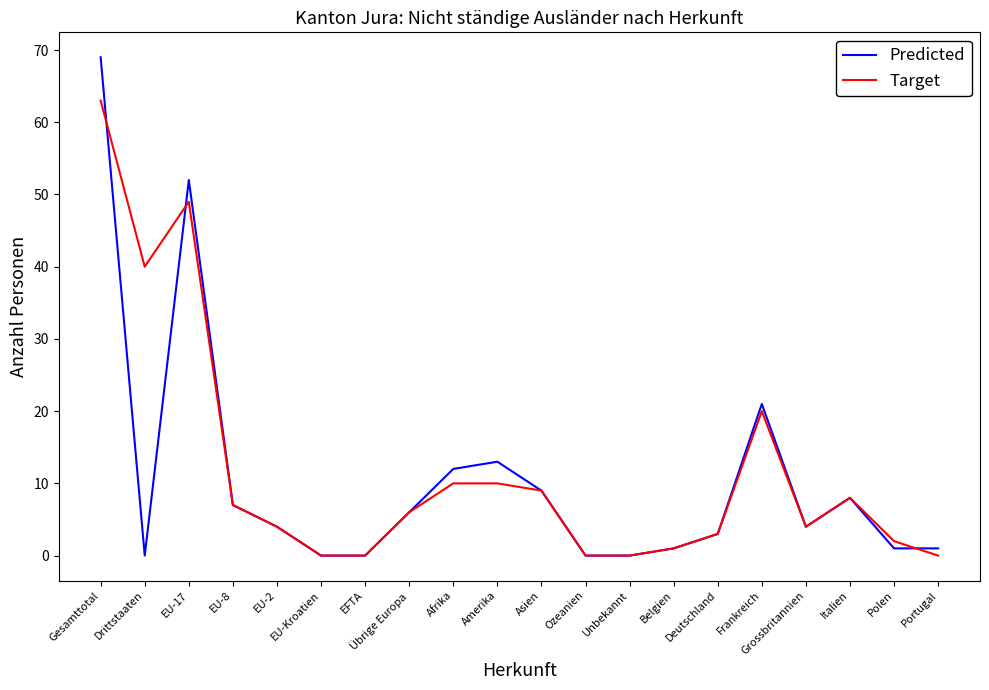

Reading right to left, transcribe all the data shown in this chart.

Predicted: Portugal=1	Polen=1	Italien=8	Grossbritannien=4	Frankreich=21	Deutschland=3	Belgien=1	Unbekannt=0	Ozeanien=0	Asien=9	Amerika=13	Afrika=12	Übrige Europa=6	EFTA=0	EU-Kroatien=0	EU-2=4	EU-8=7	EU-17=52	Drittstaaten=0	Gesamttotal=69
Target: Portugal=0	Polen=2	Italien=8	Grossbritannien=4	Frankreich=20	Deutschland=3	Belgien=1	Unbekannt=0	Ozeanien=0	Asien=9	Amerika=10	Afrika=10	Übrige Europa=6	EFTA=0	EU-Kroatien=0	EU-2=4	EU-8=7	EU-17=49	Drittstaaten=40	Gesamttotal=63